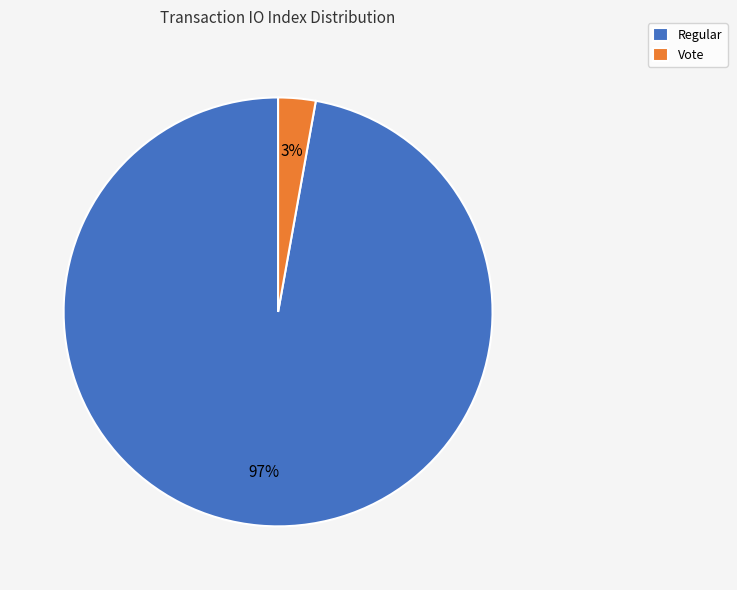

How many slices are in this pie chart?

2